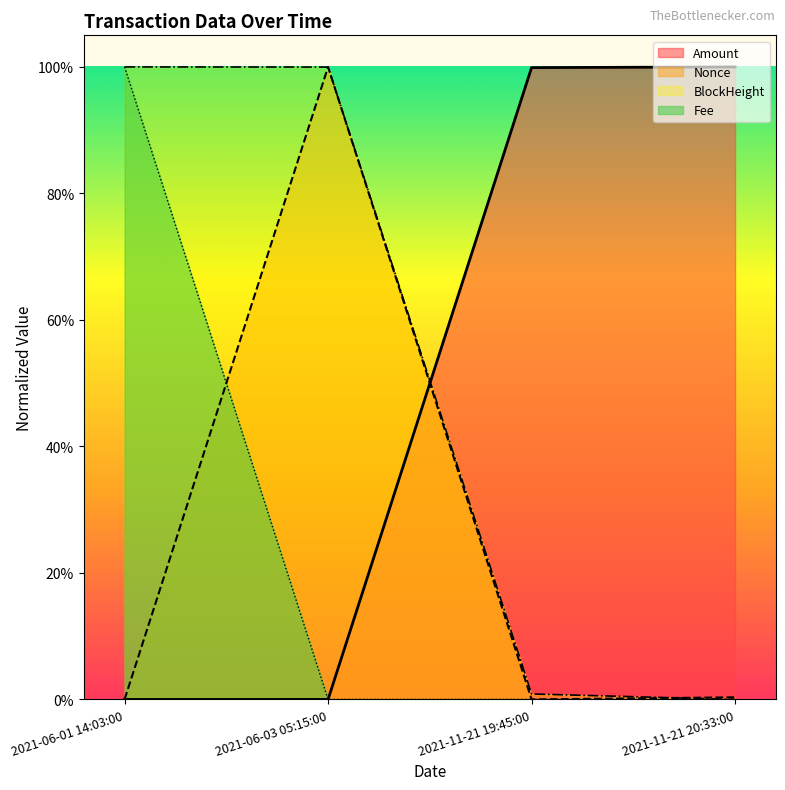

Reading left to right, list all the values displayed in this chart.

Amount: 2021-06-01 14:03:00=0.0	2021-06-03 05:15:00=0.0	2021-11-21 19:45:00=1.0	2021-11-21 20:33:00=1.0
Fee: 2021-06-01 14:03:00=1.0	2021-06-03 05:15:00=0.0	2021-11-21 19:45:00=0.0	2021-11-21 20:33:00=0.0
BlockHeight: 2021-06-01 14:03:00=1.0	2021-06-03 05:15:00=1.0	2021-11-21 19:45:00=0.0	2021-11-21 20:33:00=0.0
Nonce: 2021-06-01 14:03:00=0.0	2021-06-03 05:15:00=1.0	2021-11-21 19:45:00=0.0	2021-11-21 20:33:00=0.0